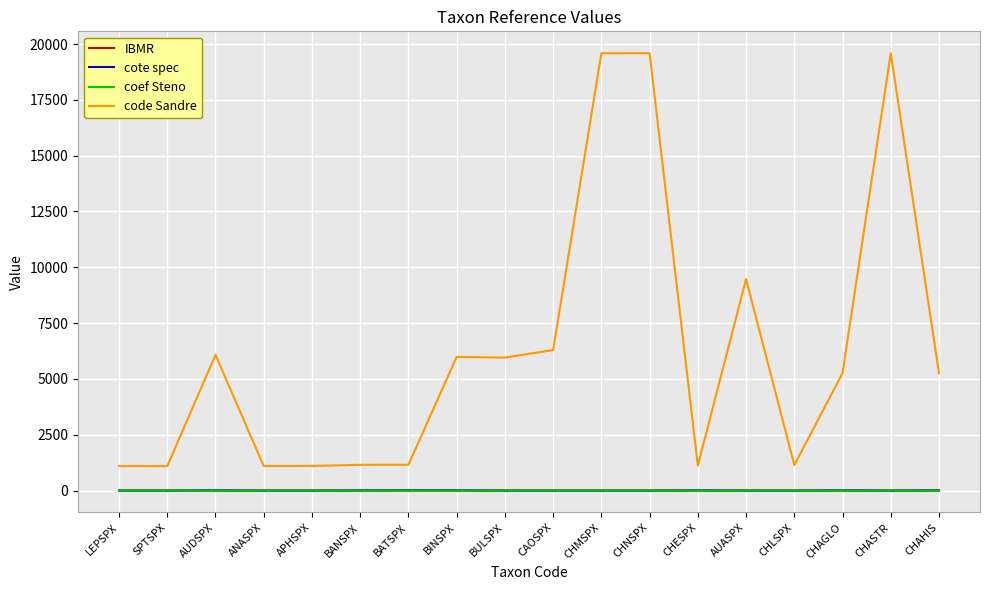

What is the highest value of the IBMR series?

1